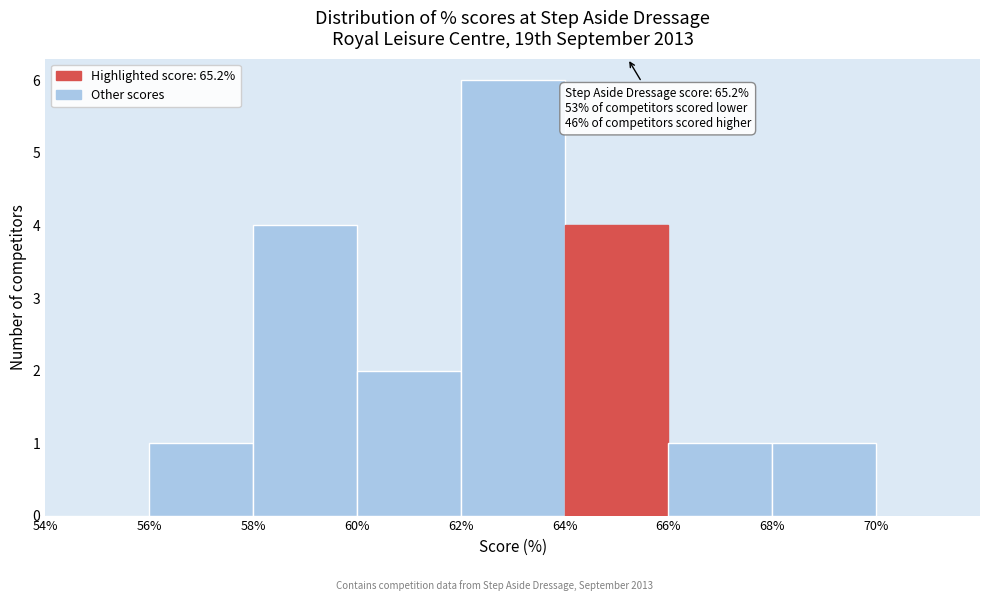

Over which range of the x-axis is the bar tallest?

62% to 64%